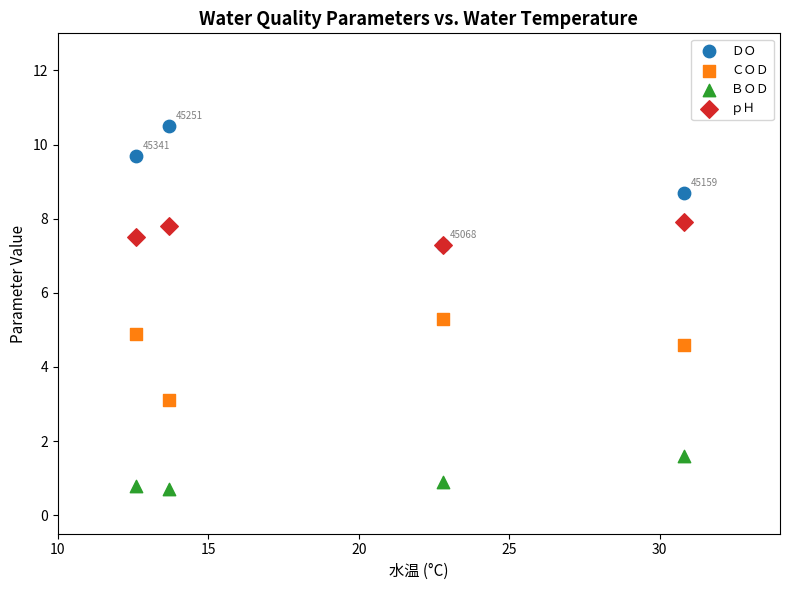

Which series has the largest Y range (max minus min)?

ＤＯ